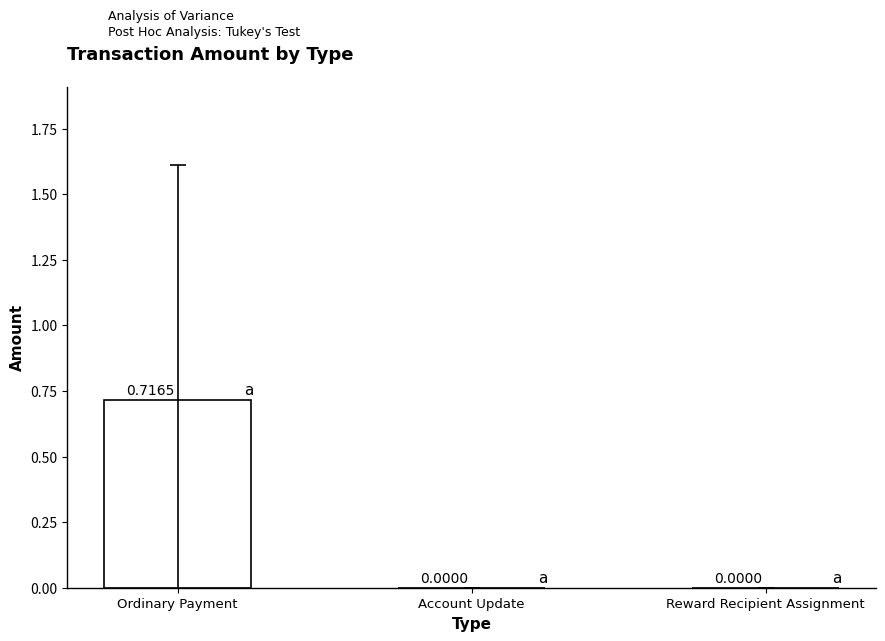

Between Account Update and Ordinary Payment, which is larger?

Ordinary Payment